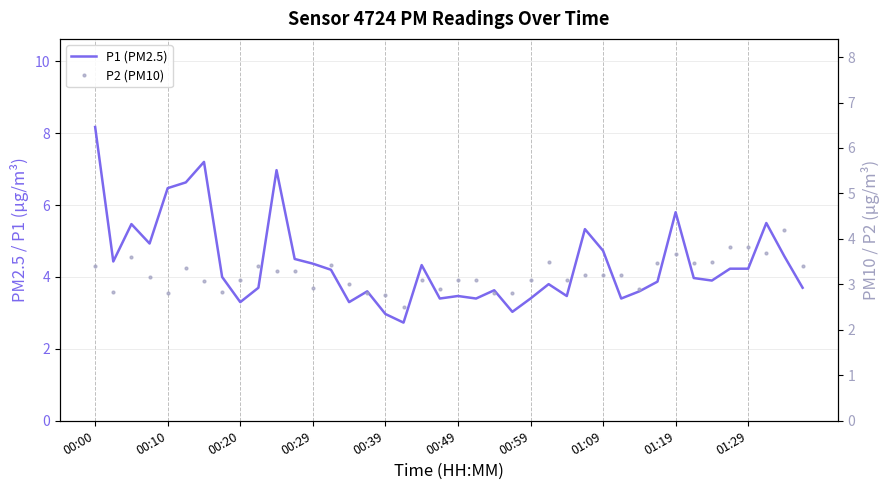

Which series has the largest range (max minus min)?

P1 (PM2.5)